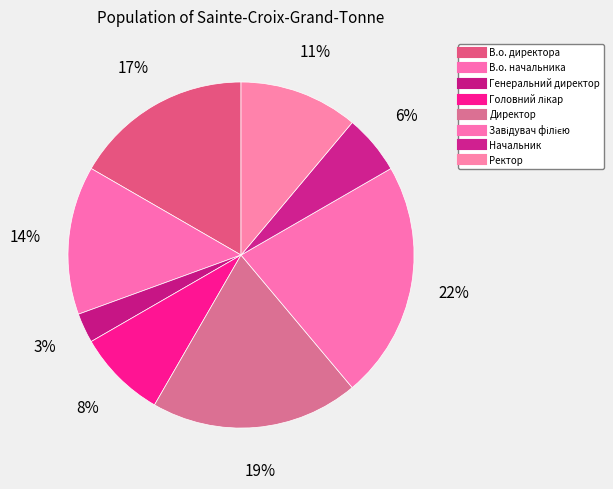

To the nearest percent, what is the average slice percentage?

12%